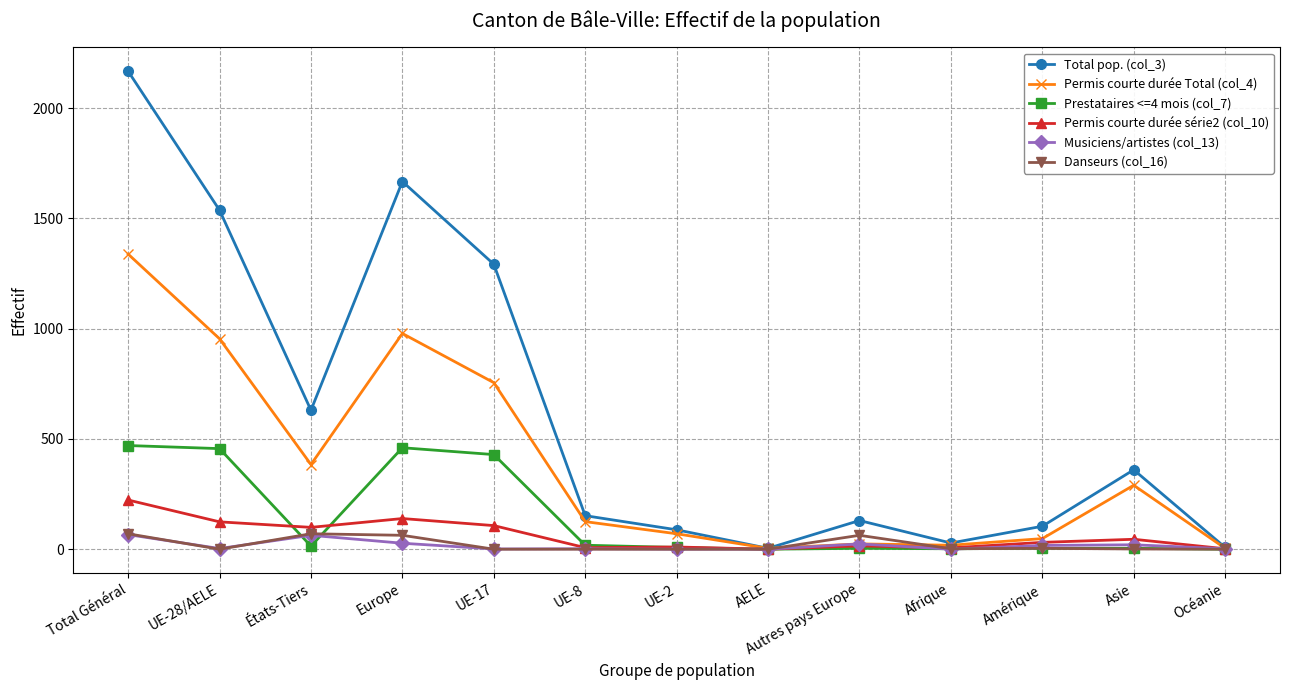

At how many categories does at least one series exceed 1023?

4